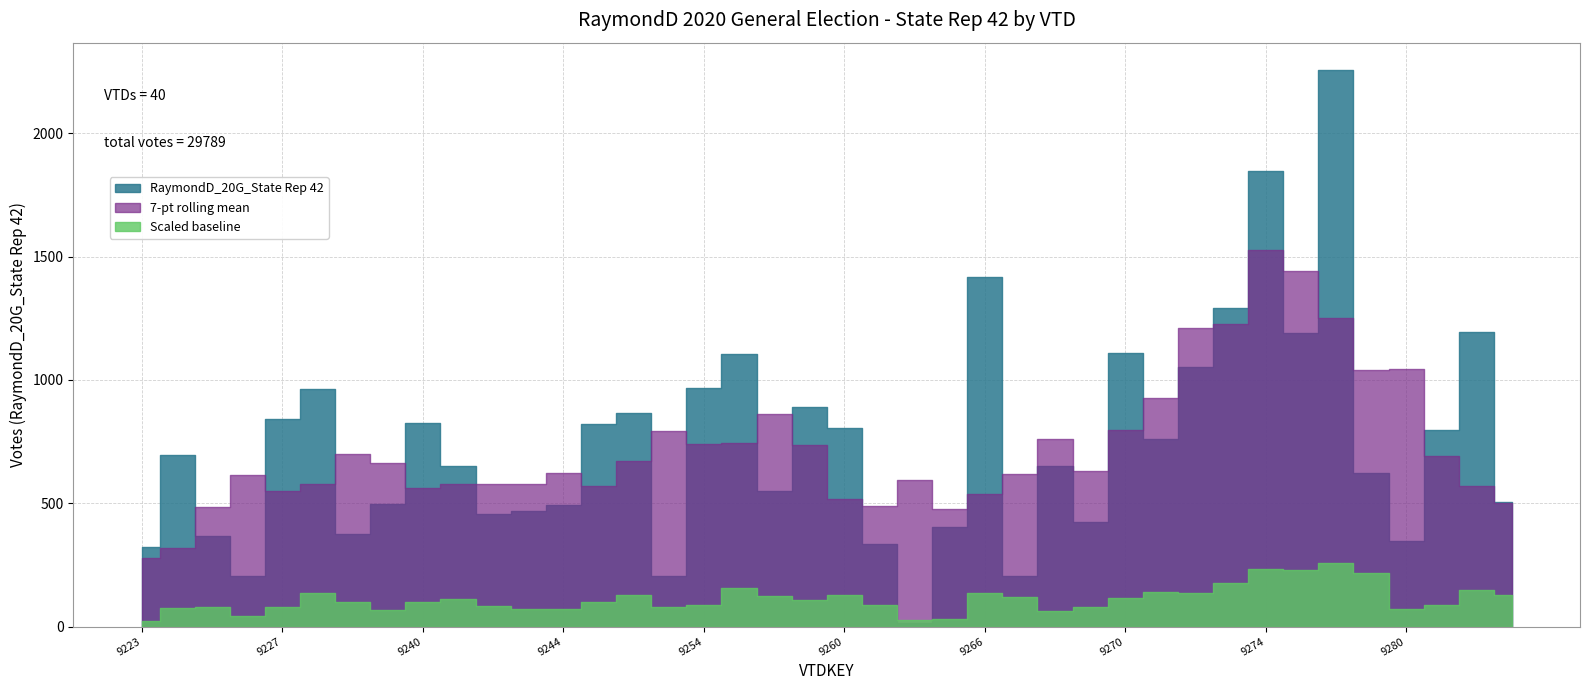

What is the minimum value shown in the chart?

16